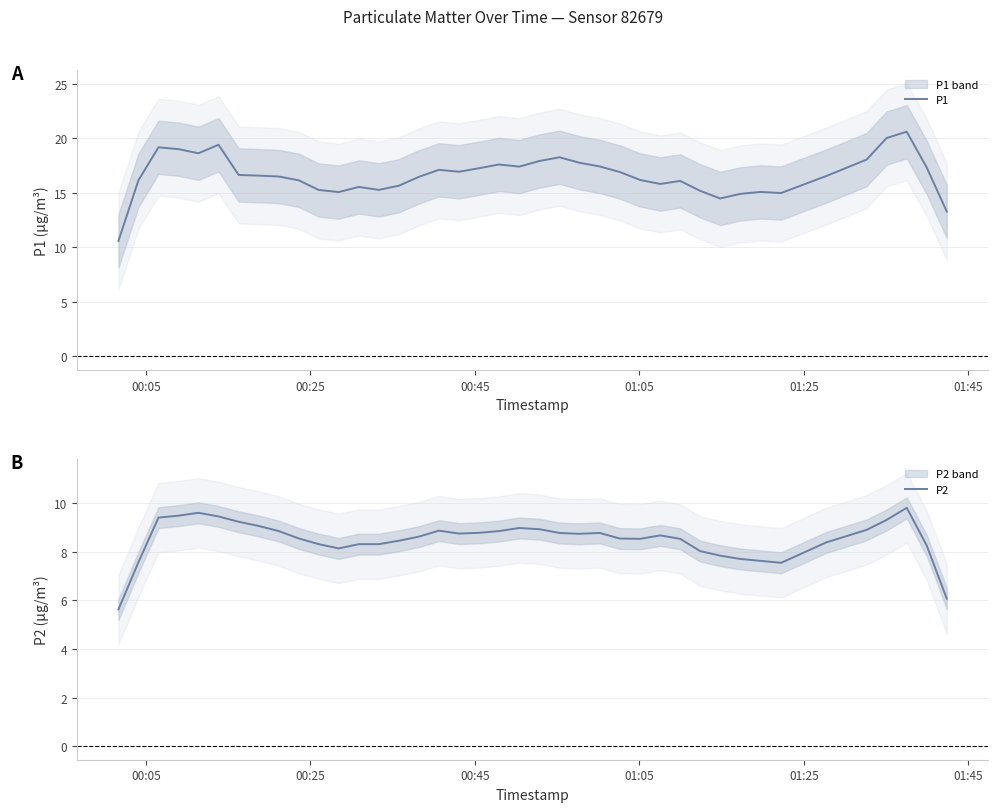

Count the number of data series in this chart.

2